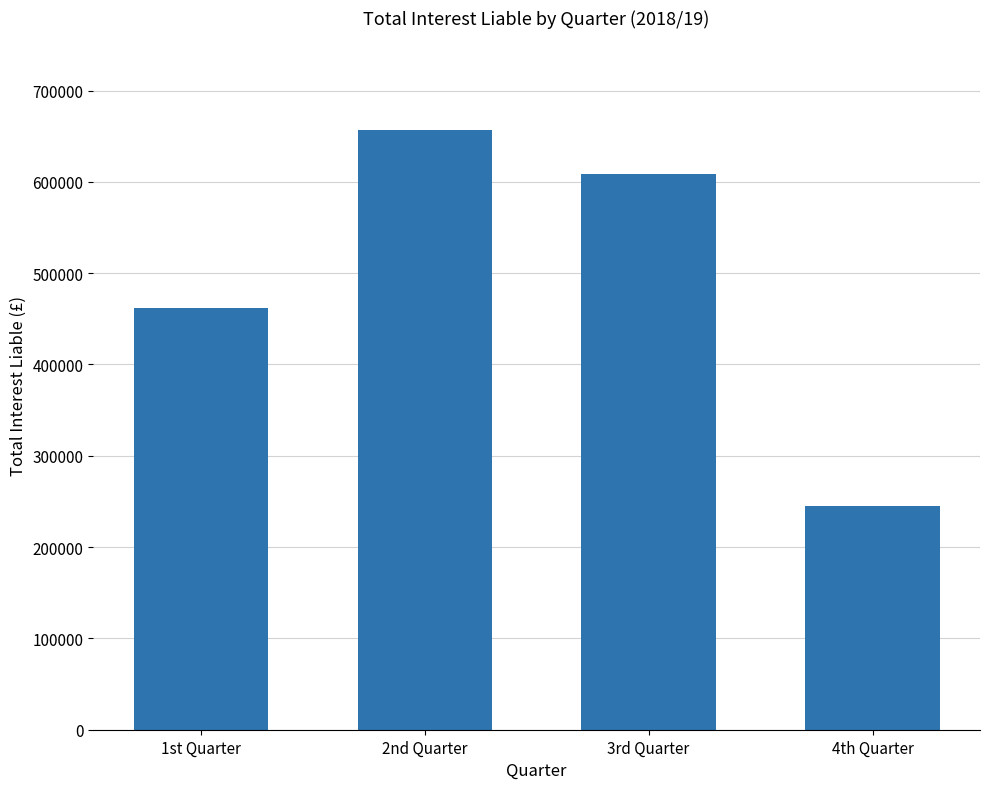

Reading right to left, transcribe all the data shown in this chart.

244757	608243	656491	462159